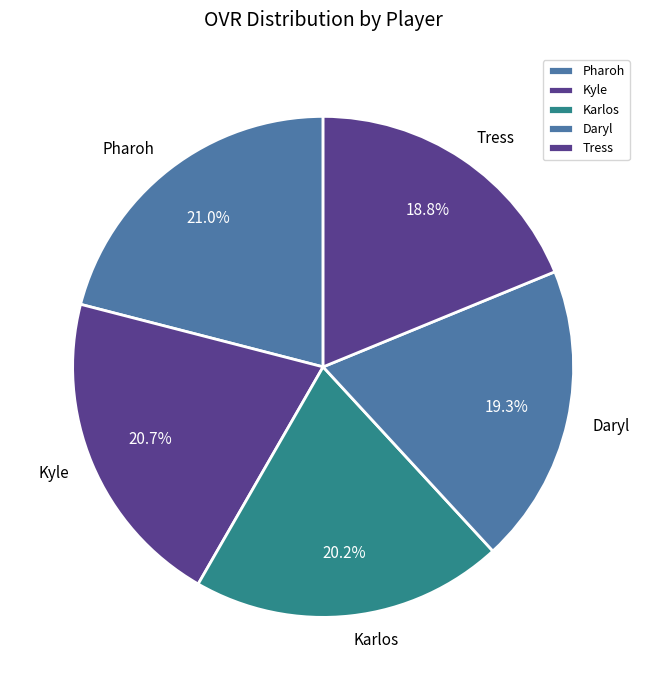

Does any single category account for the majority?

No